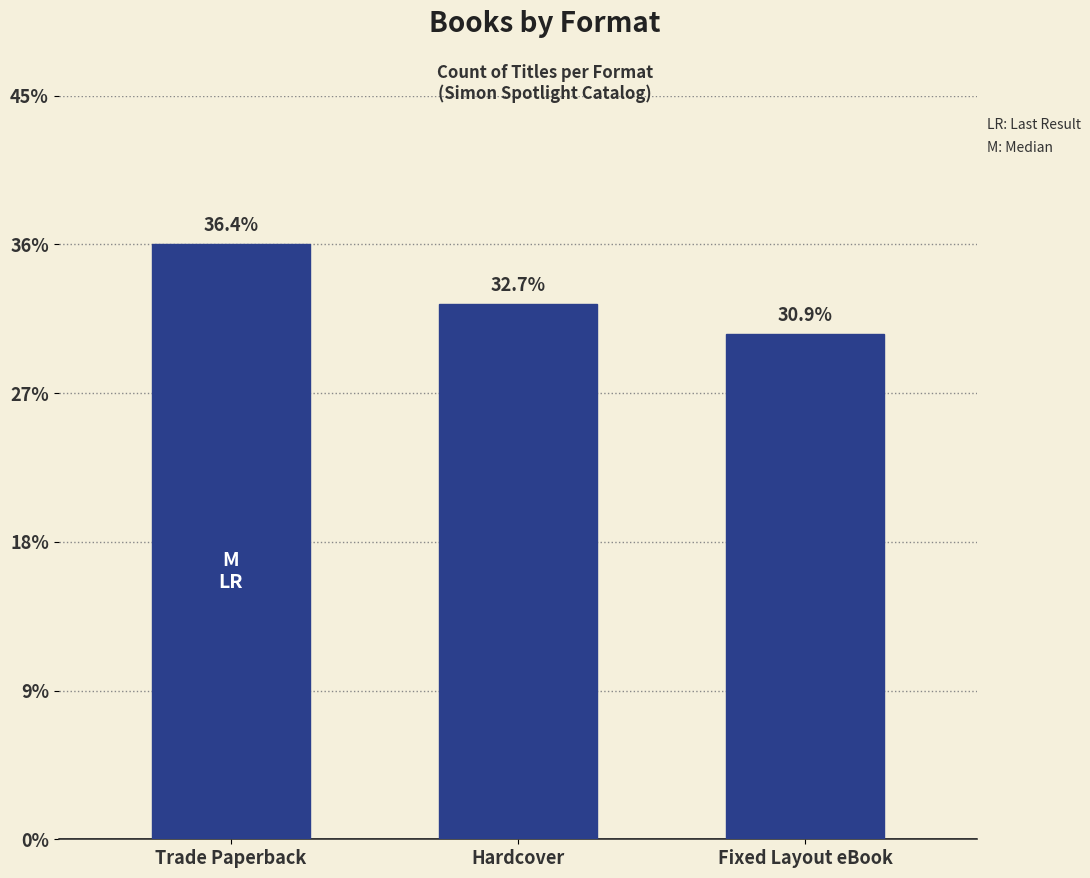

Rank the categories by value from lowest to highest.

Fixed Layout eBook, Hardcover, Trade Paperback